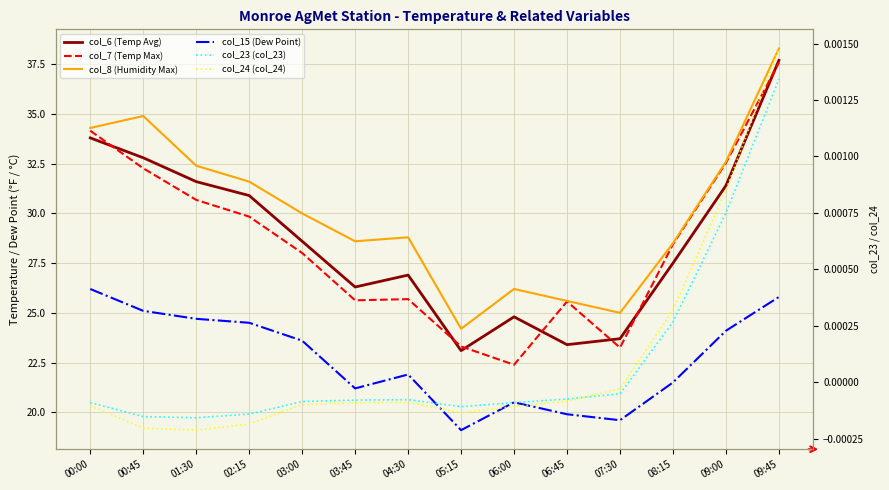

What is the average value of the col_6 (Temp Avg) series?

28.8